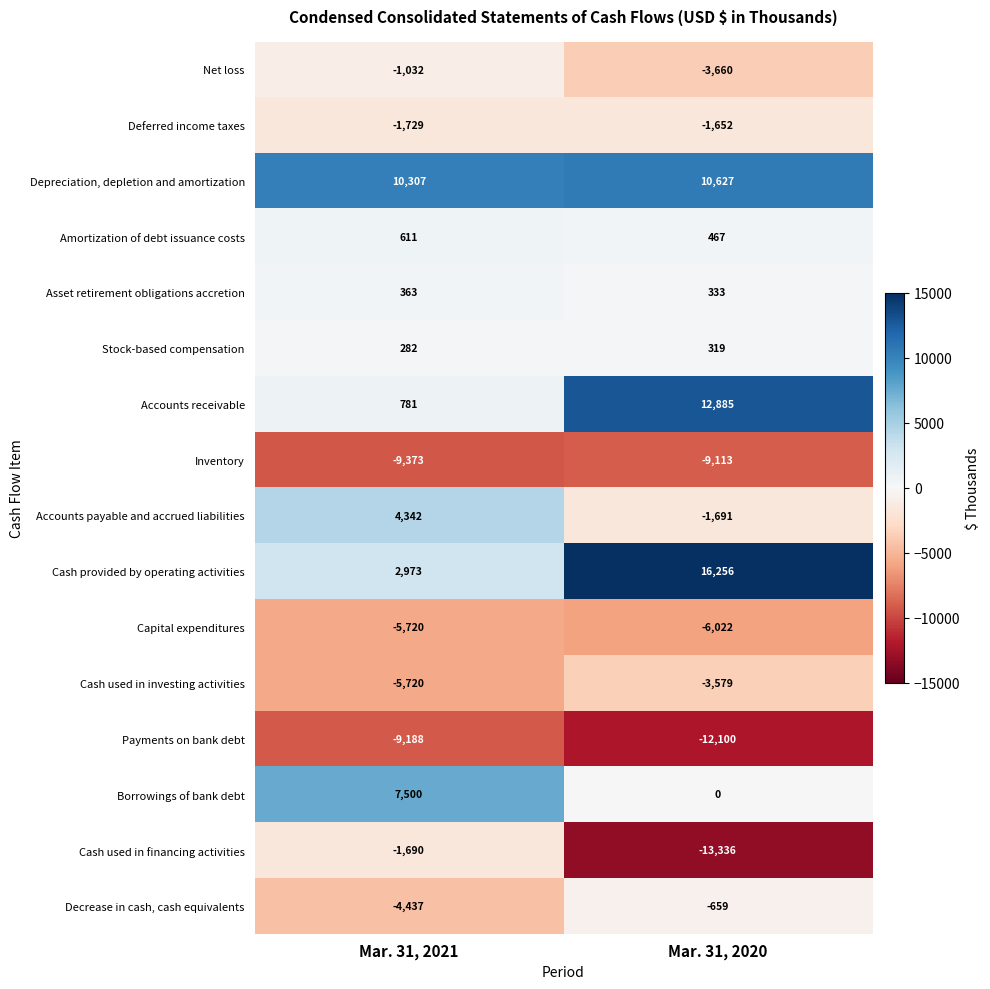

The value of Accounts receivable at Mar. 31, 2020 is 6868. True or false?

False